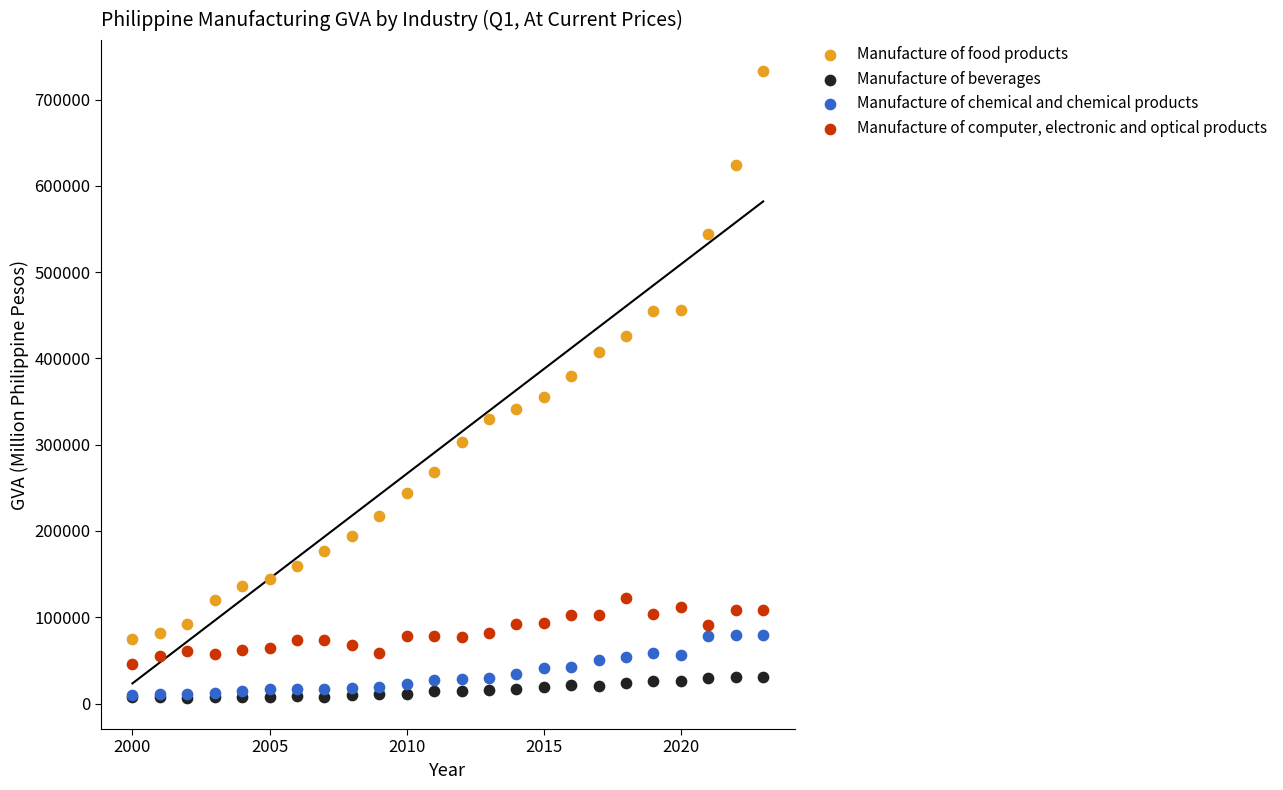

Which series has the largest Y range (max minus min)?

Manufacture of food products